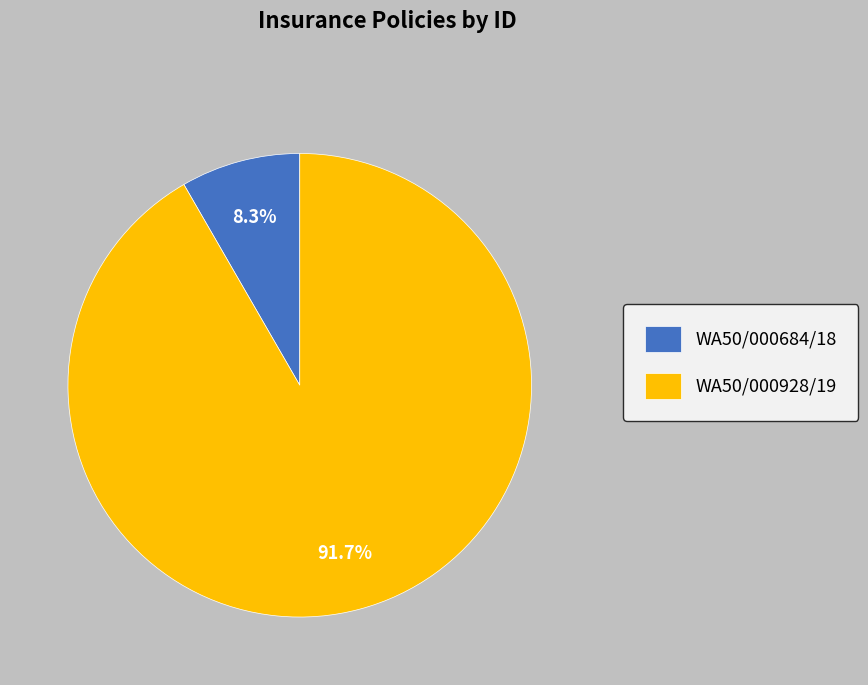

What is the largest slice in the pie chart?

WA50/000928/19